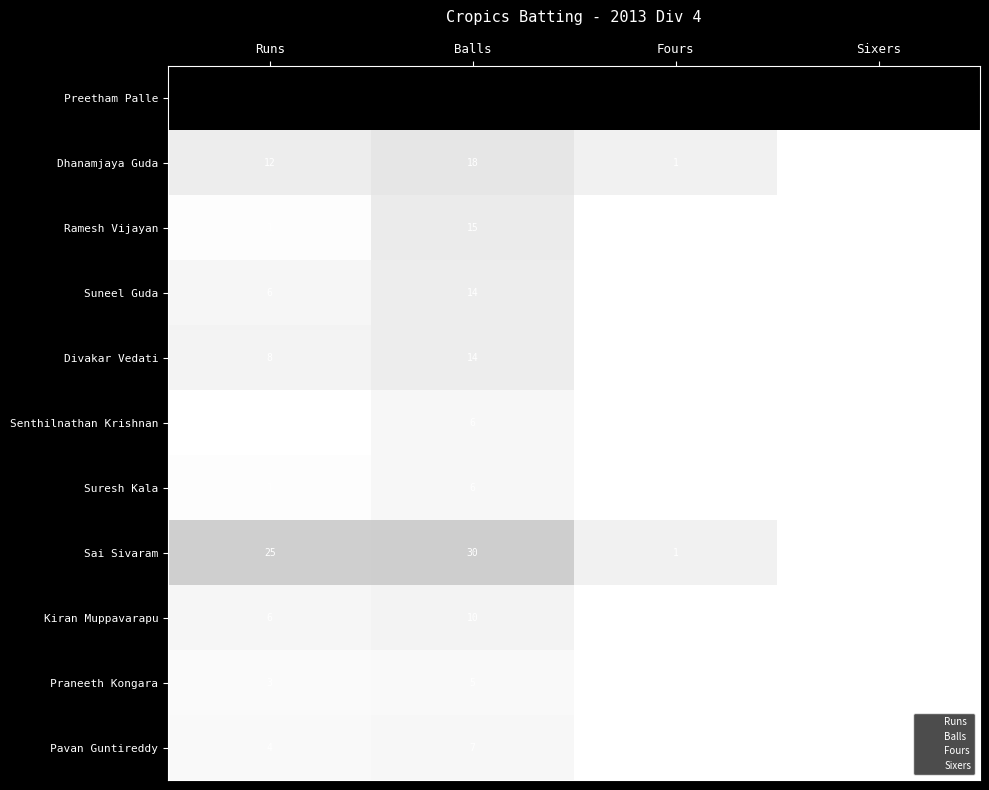

Which series has the largest range (max minus min)?

Preetham Palle